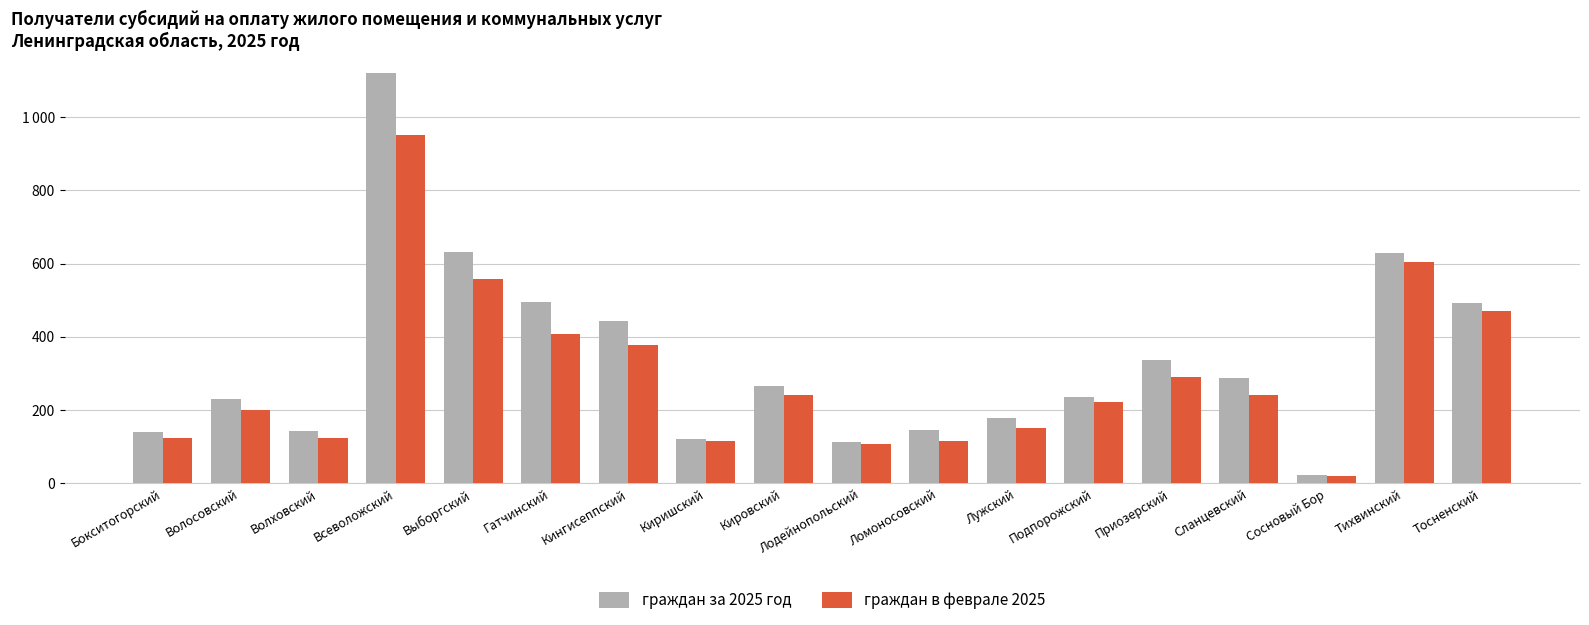

What position from the left is Лодейнопольский?

10